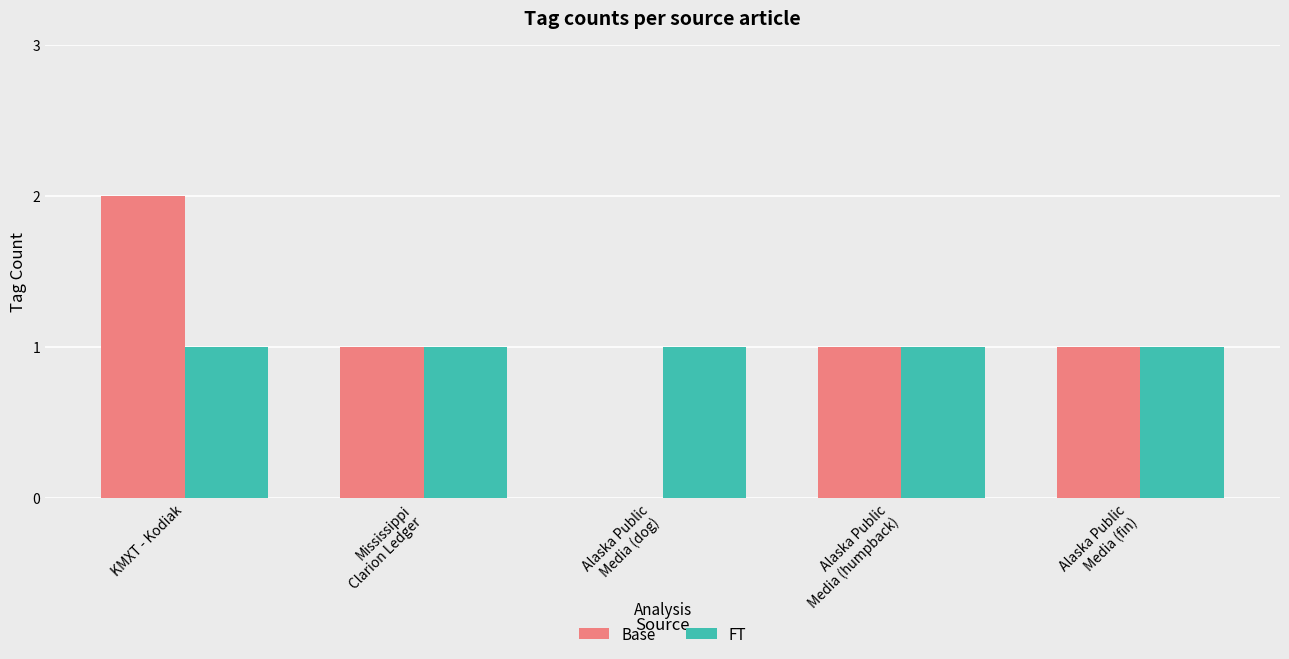

At which category is the sum across all series the highest?

KMXT - Kodiak